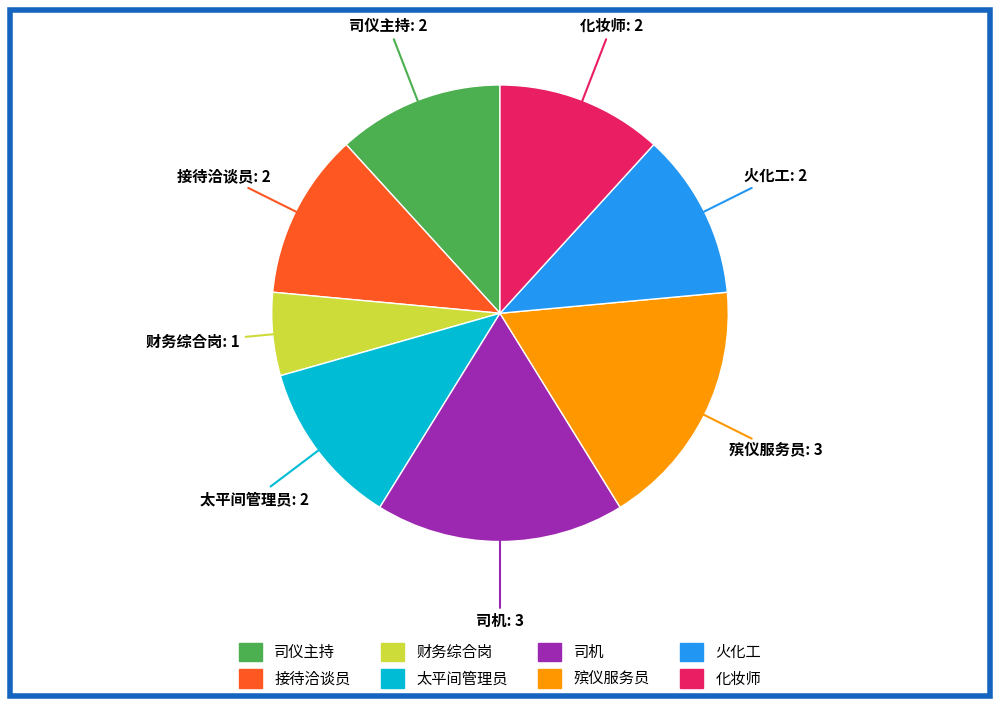

The 火化工 slice represents 12% of the pie. True or false?

True